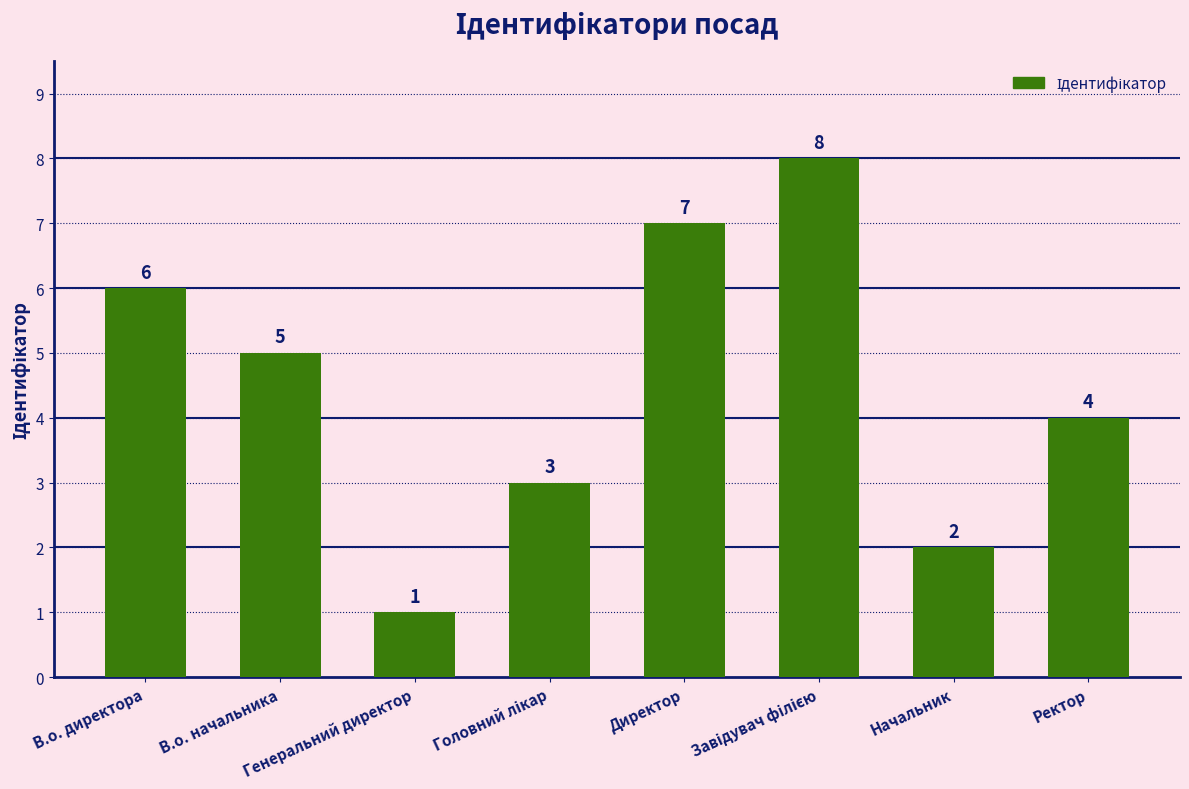

What is the sum of all values?

36